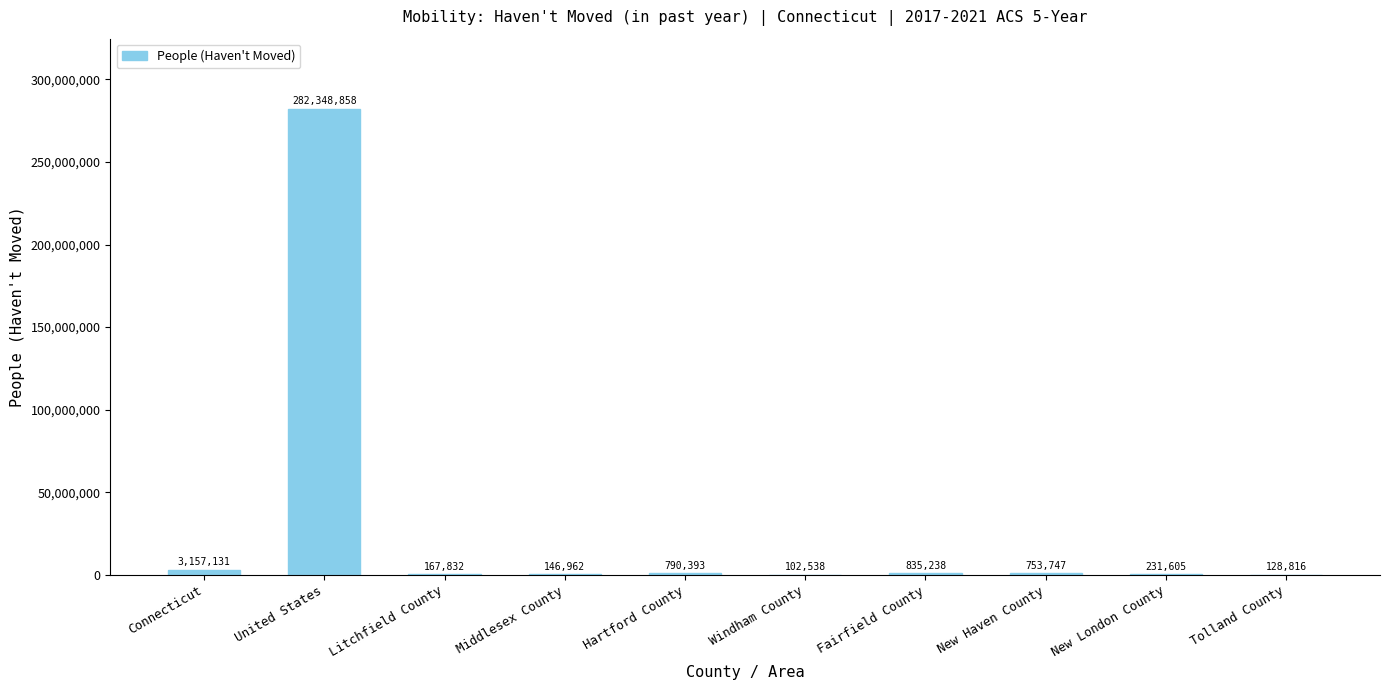

Approximately how many times larger is the value at United States compared to Tolland County?

2191.9